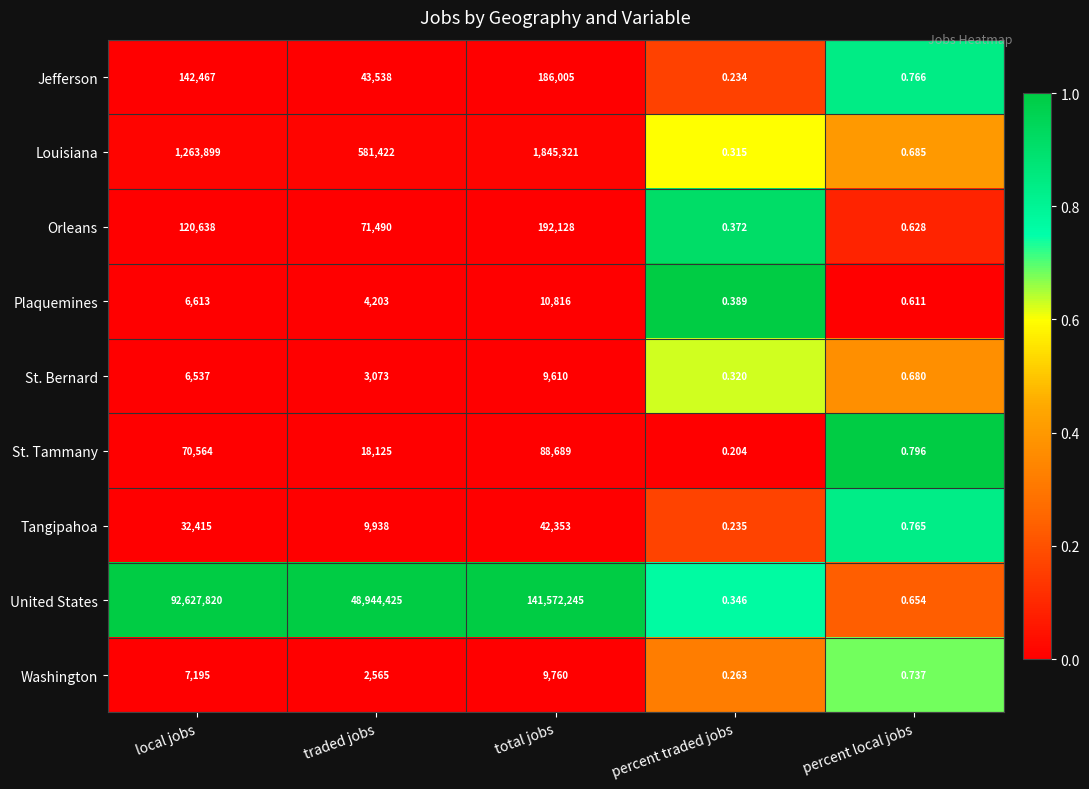

Rank the series by their maximum value, from highest to lowest.

United States, Louisiana, Orleans, Jefferson, St. Tammany, Tangipahoa, Plaquemines, Washington, St. Bernard